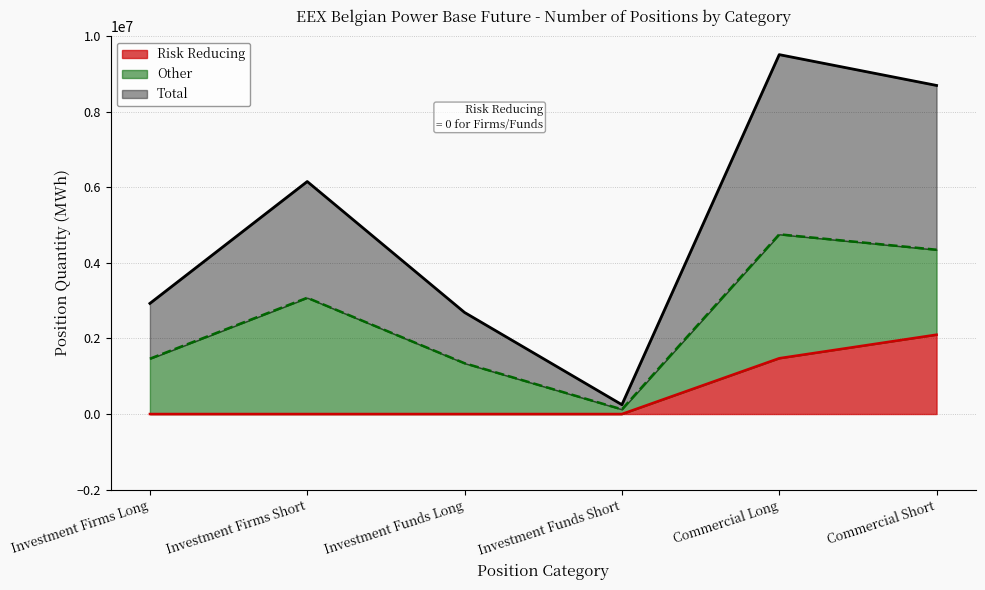

Which category has the highest value in the Risk Reducing series?

Commercial Short